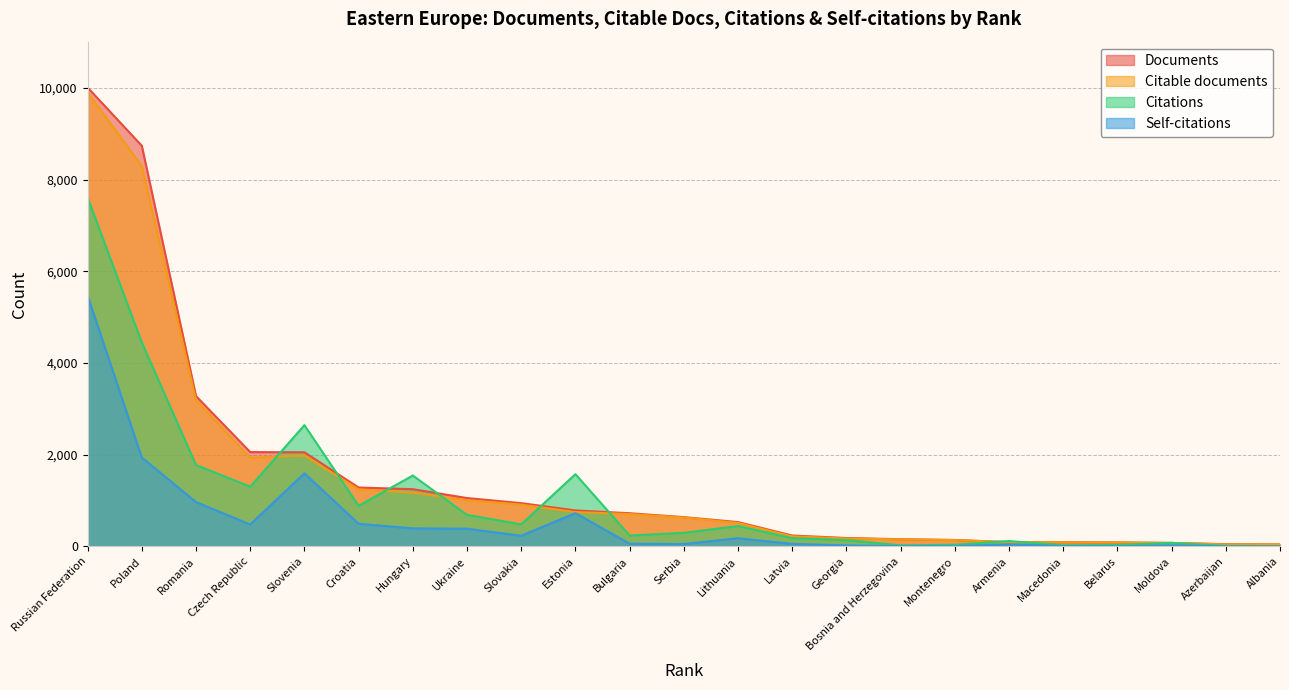

How many interior local peaks does the Citable documents series have?

1